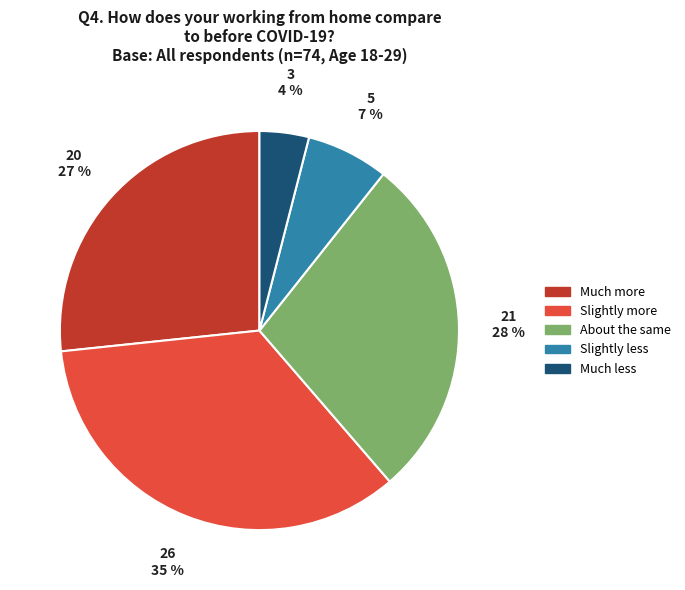

Combined, do Slightly less and Much more account for over 50%?

No